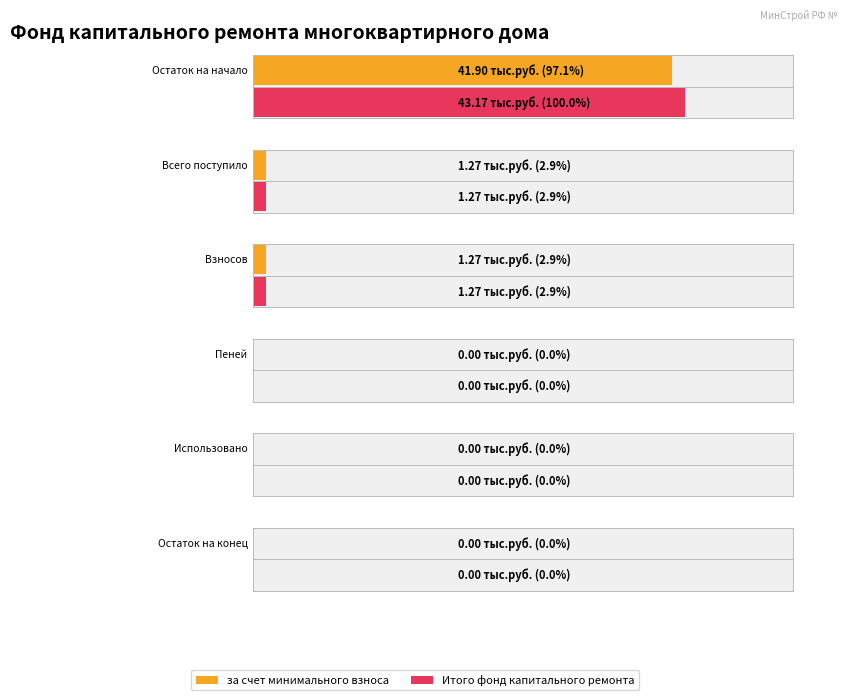

The value of Итого фонд капитального ремонта at Остаток на начало is 43.2. True or false?

True